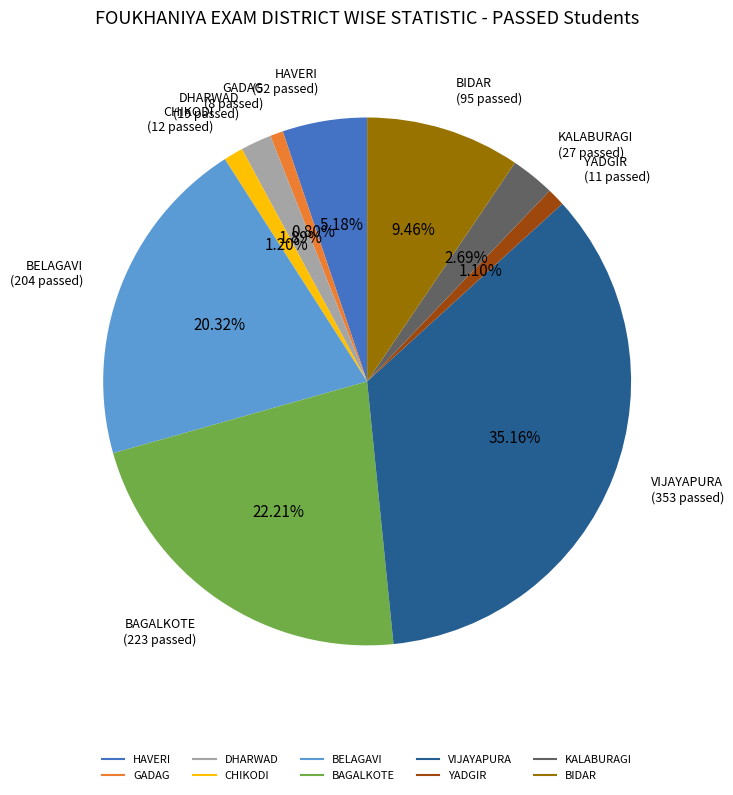

Approximately how many times larger is the value at BIDAR compared to KALABURAGI?

3.5